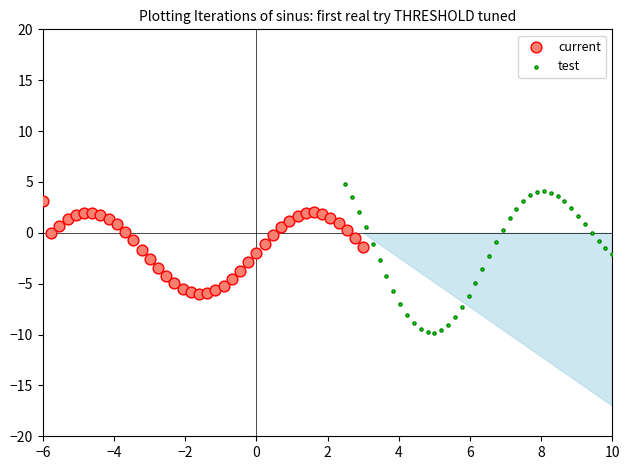

Which series contains the lowest Y value?

test